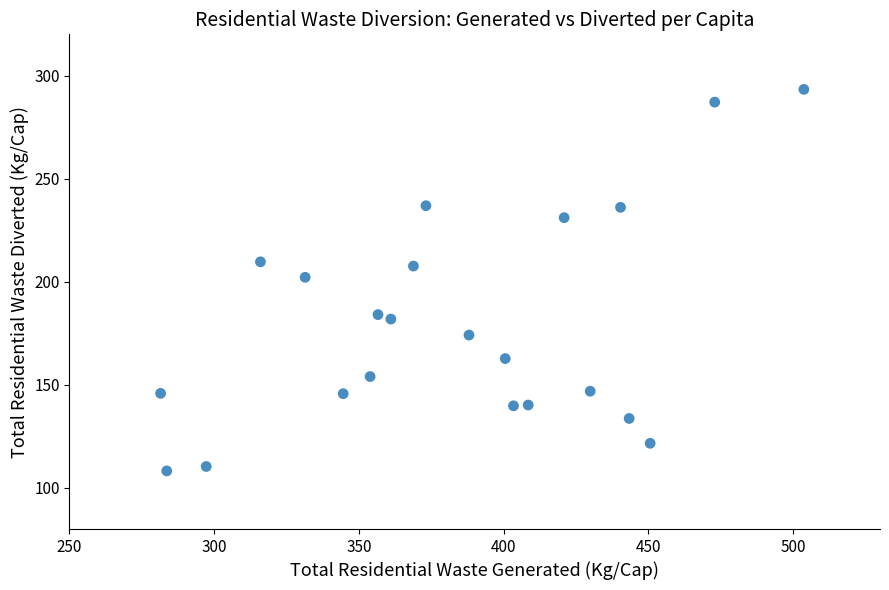

What is the range of X values (max minus min)?

222.2